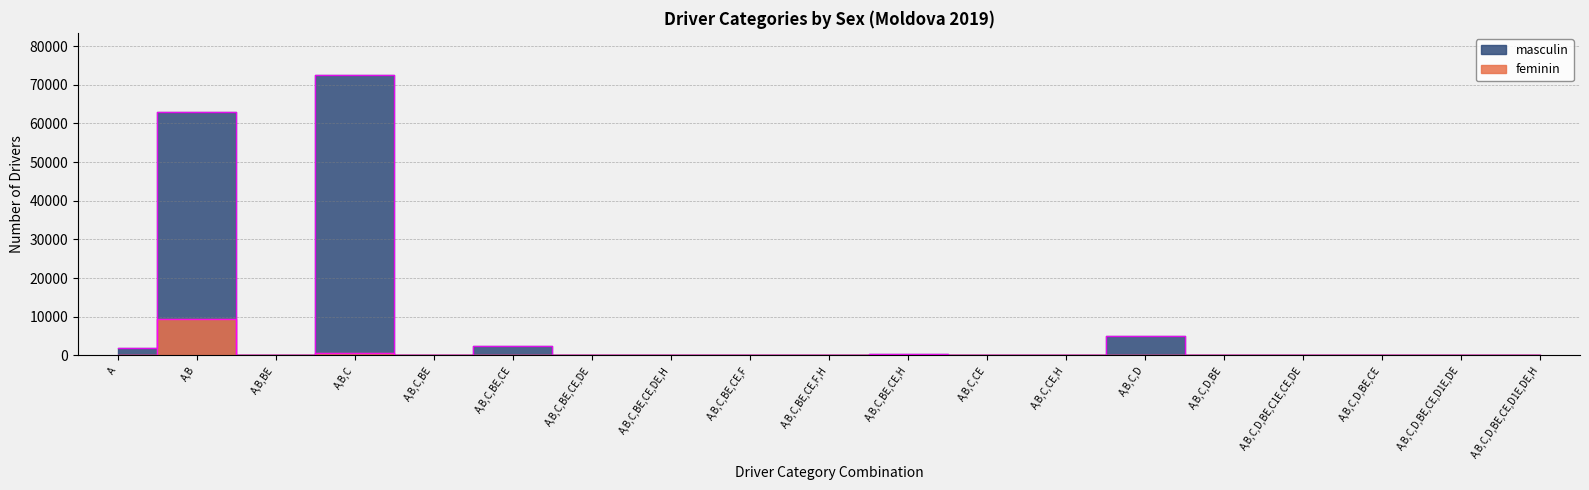

How many interior local peaks does the masculin series have?

6